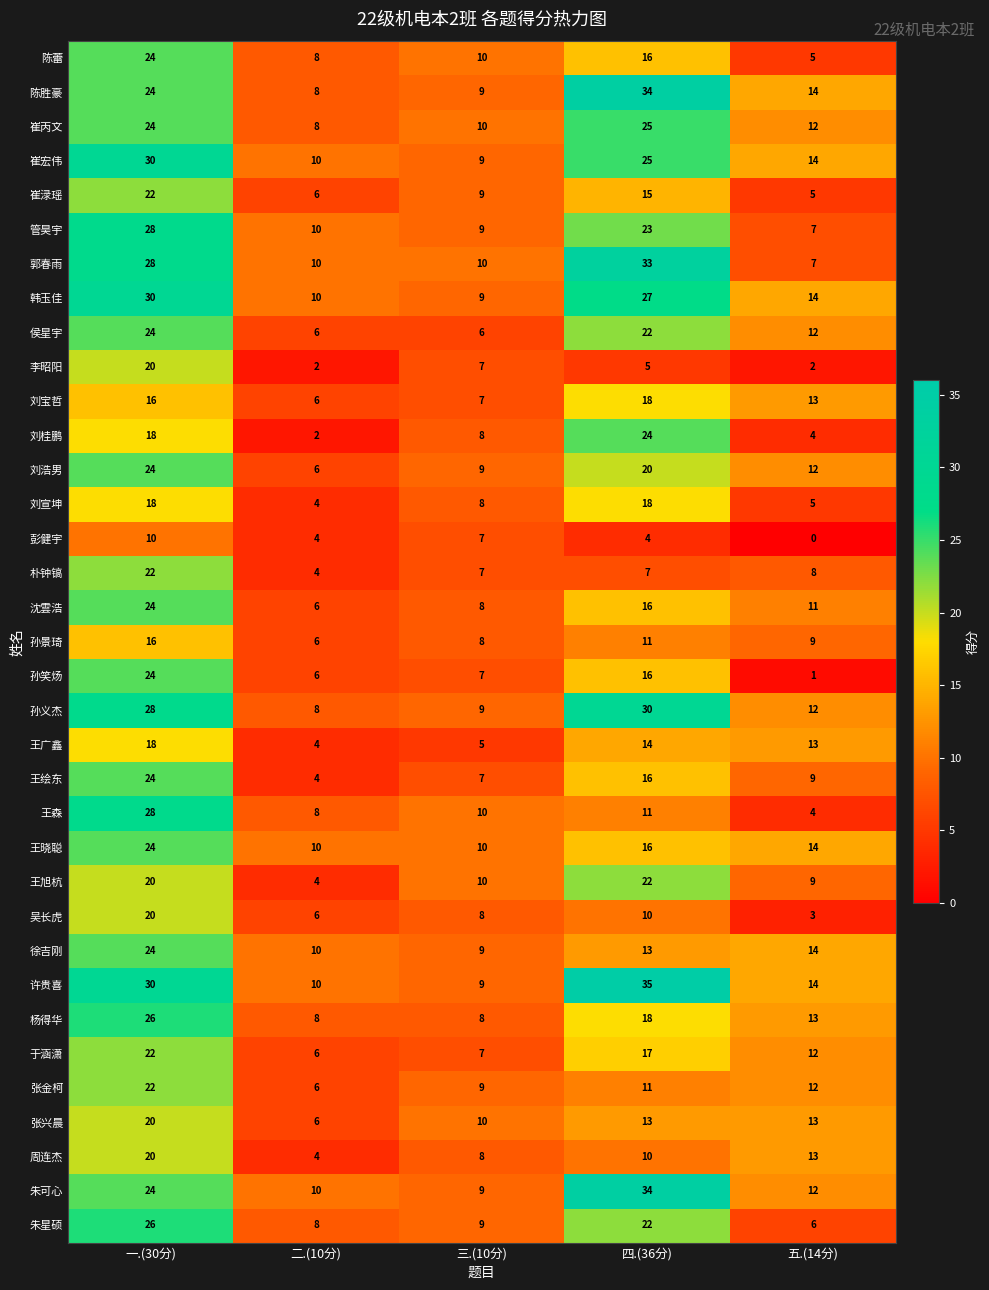

What is the difference between the maximum and minimum values in the 崔宏伟 series?

21